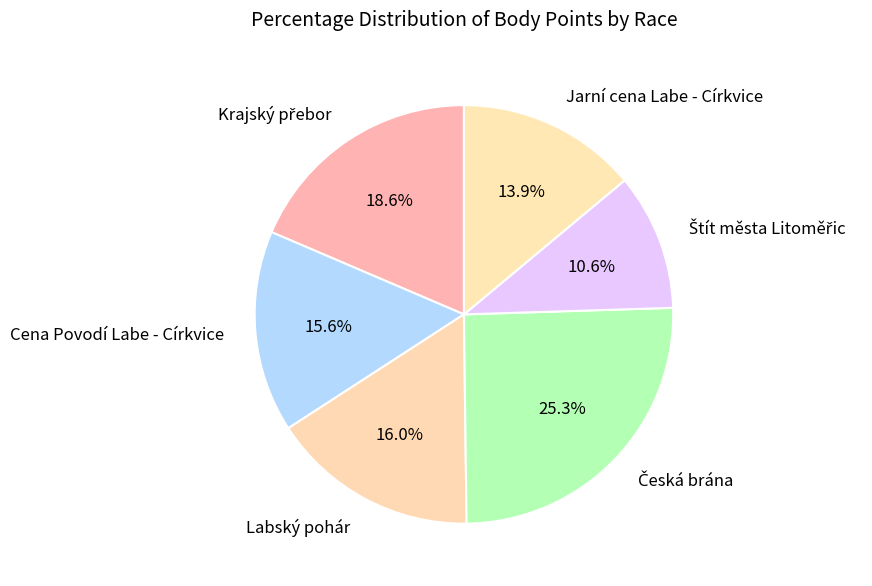

Does any single category account for the majority?

No